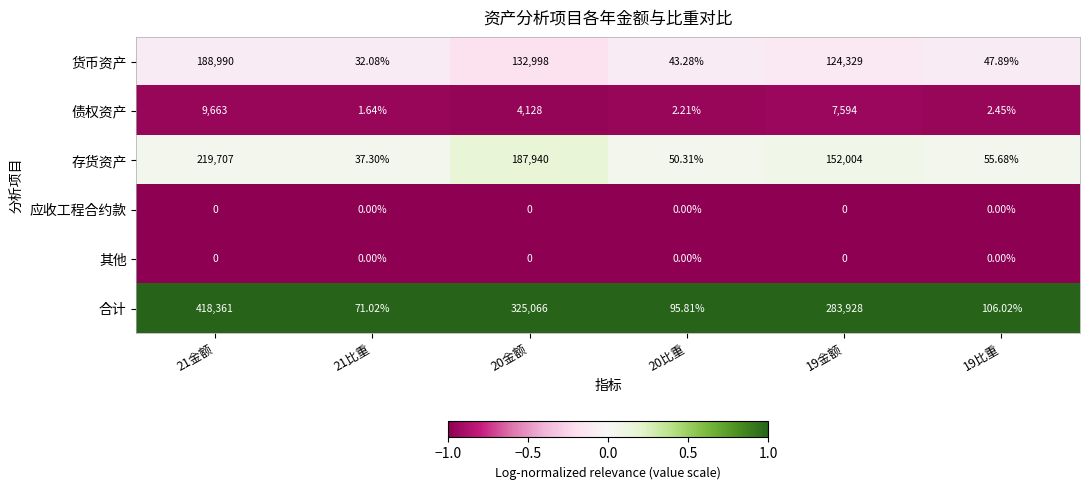

Which series changed the most between 21金额 and 19金额?

合计